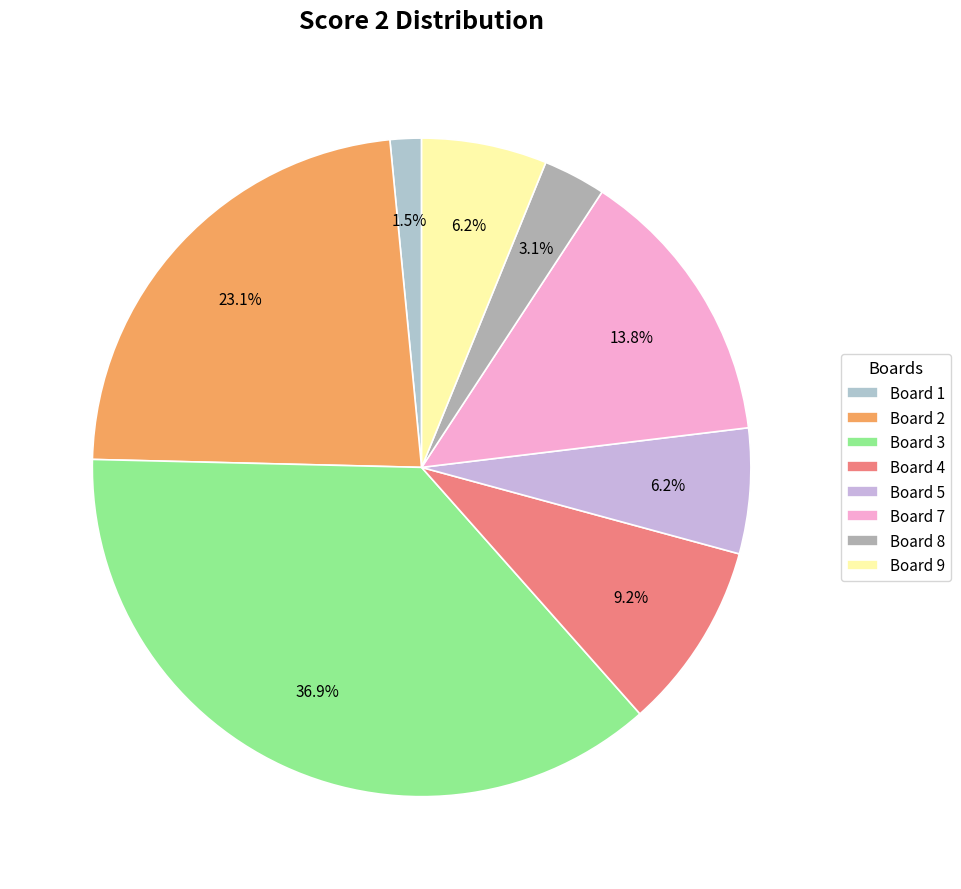

Is Board 7 the majority of the pie?

No